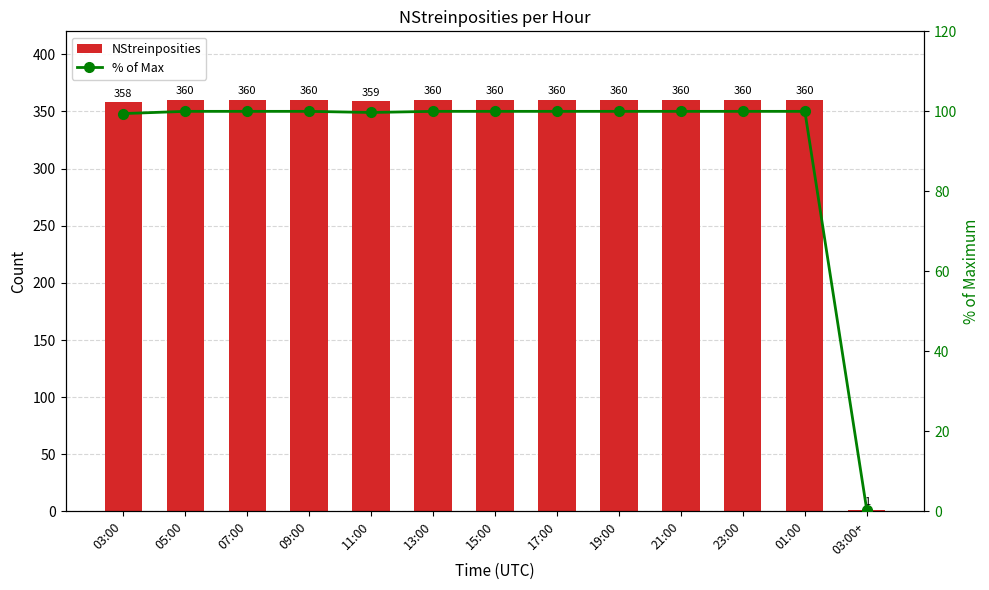

The value of % of Max at 09:00 is 100.0. True or false?

True